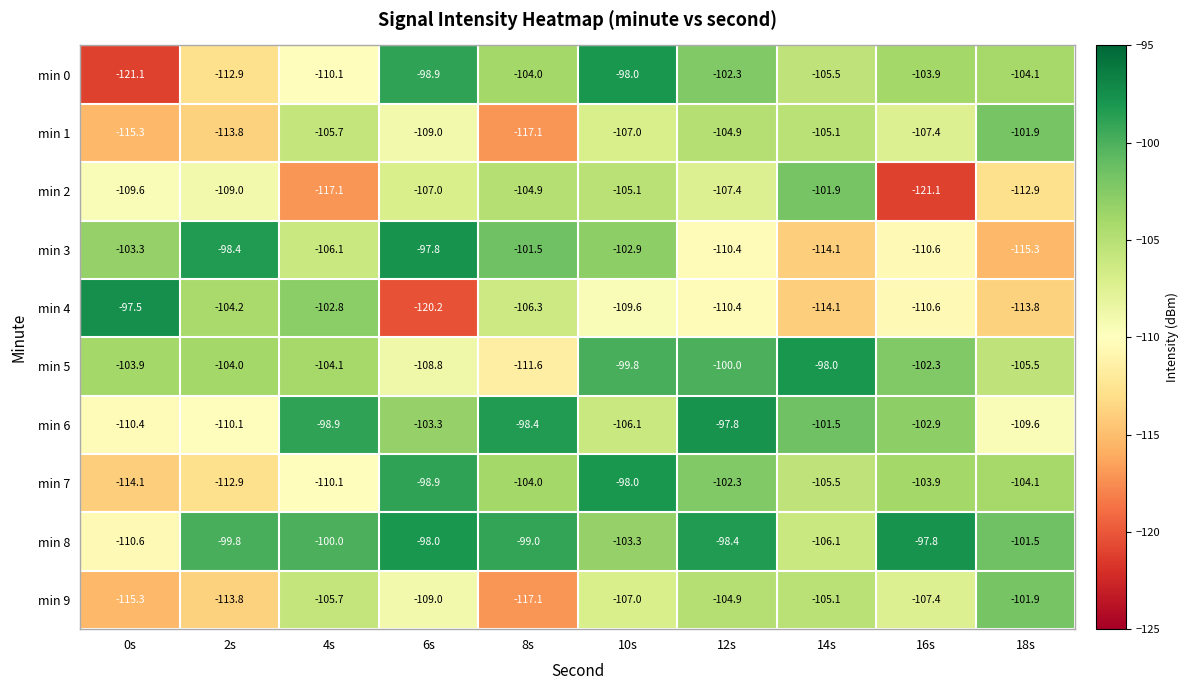

What is the maximum value shown in the chart?

-97.5